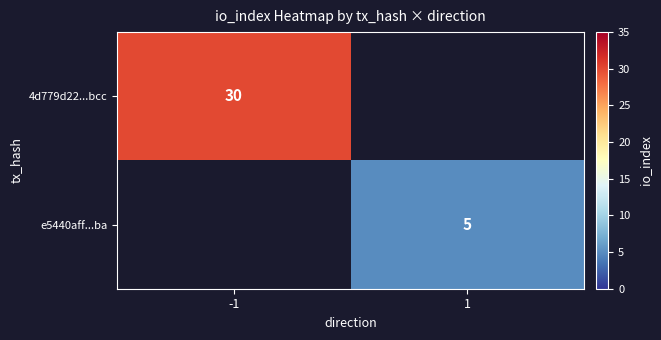

Is it true that e5440aff...ba equals 3 at 1?

False